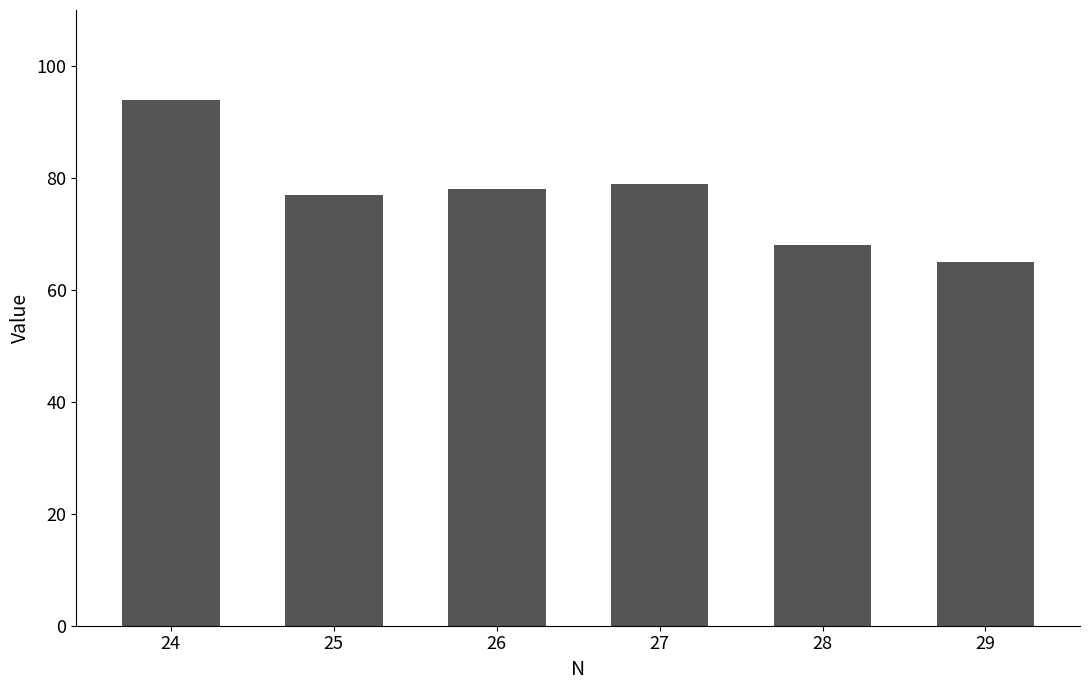

What is the average value?

77